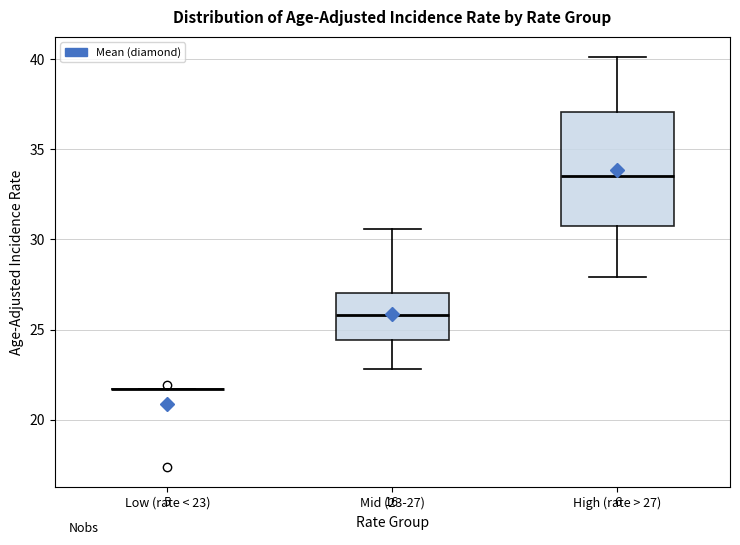

Reading left to right, transcribe this box plot: for each box, give where its median line is, the range the box spans, and where its two whiskers end, as read against the y-axis. The values are not printed on the chart, so give them approximately, as read against the axis.

Low (rate < 23): box collapsed to a line at 21.5, whiskers 21.5 to 21.5
Mid (23-27): median 26.0, box 24.5 to 27.0, whiskers 23.0 to 30.5
High (rate > 27): median 33.5, box 31.0 to 37.0, whiskers 28.0 to 40.0